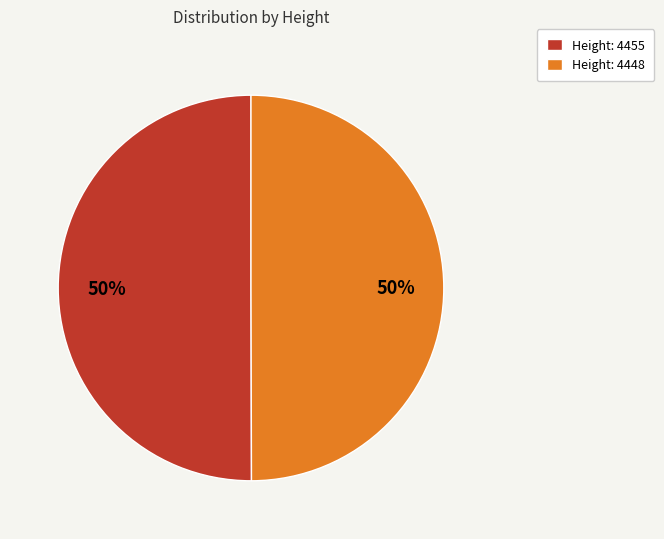

Approximately how many times larger is the value at Height: 4448 compared to Height: 4455?

1.0